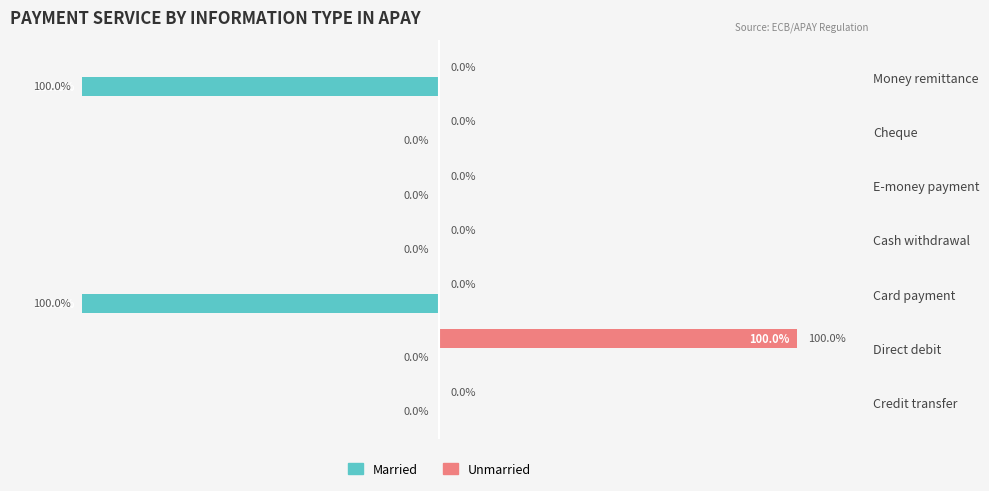

Which category has the highest value across all series?

Direct debit